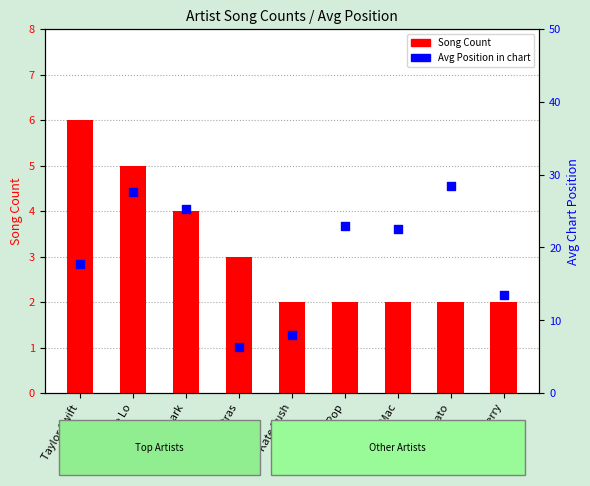

Which series contains the highest Y value?

Avg Position